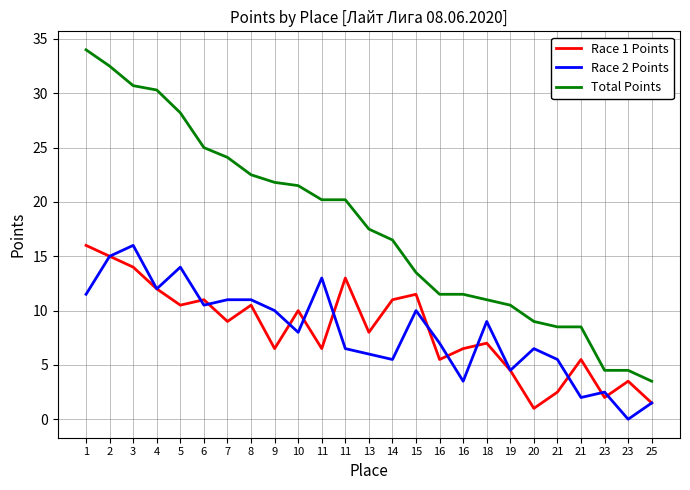

What are all the series names shown in the legend?

Race 1 Points, Race 2 Points, Total Points